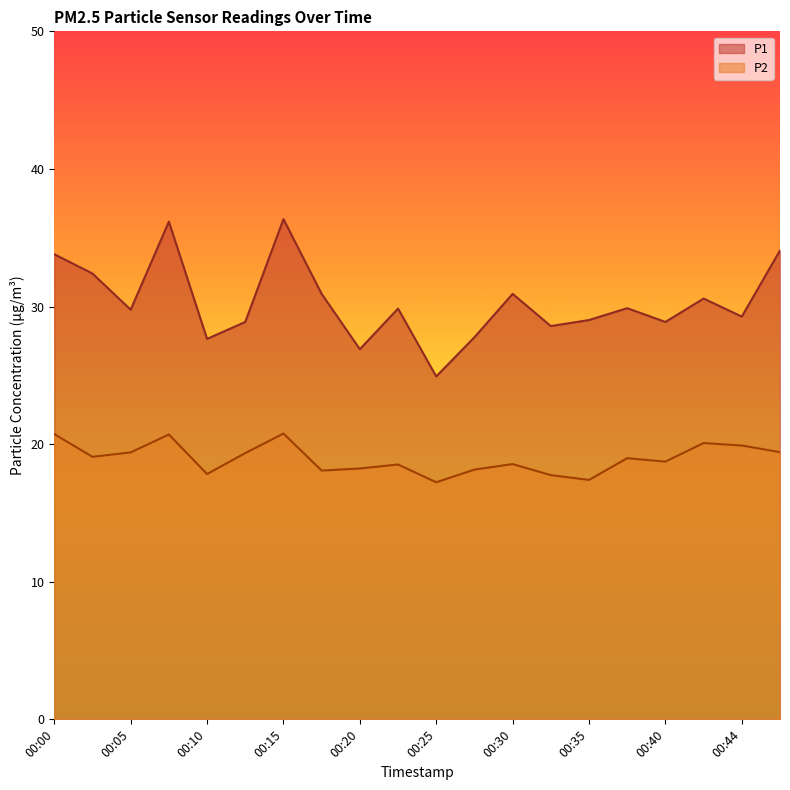

List the labels in order of P1 value, smallest first.

00:25, 00:20, 00:10, 00:27, 00:32, 00:13, 00:40, 00:35, 00:44, 00:05, 00:23, 00:37, 00:42, 00:18, 00:30, 00:03, 00:00, 00:47, 00:08, 00:15